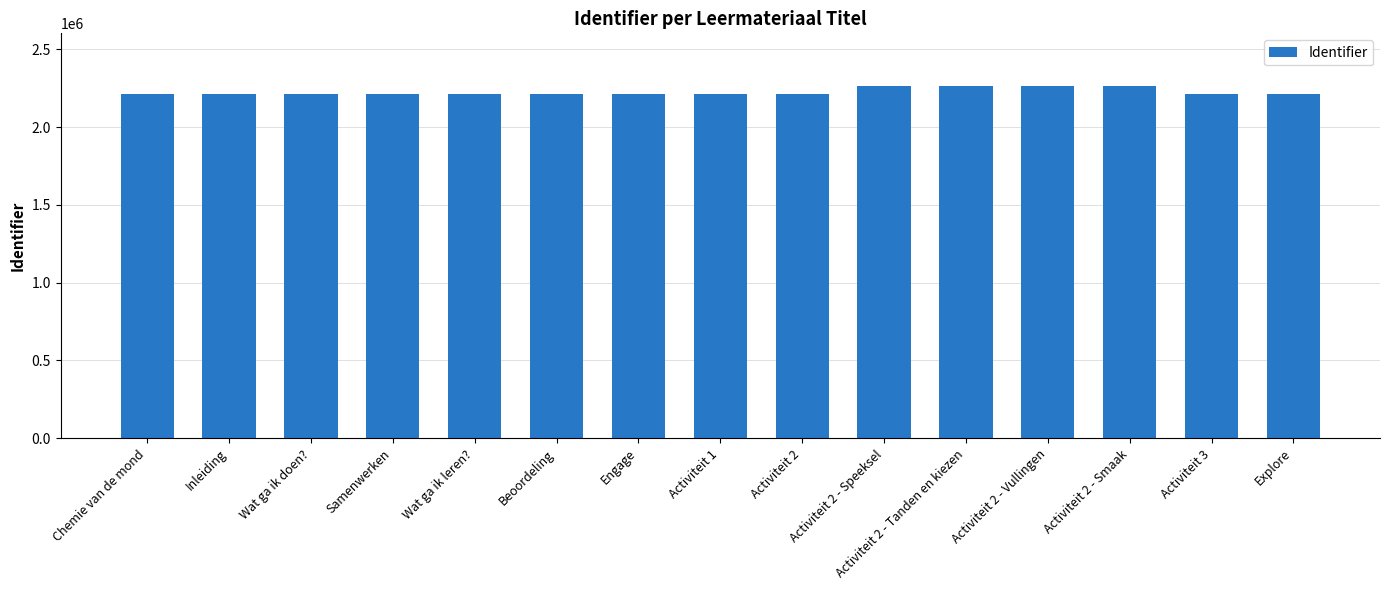

What is the ratio of the value at Inleiding to the value at Chemie van de mond?

1.0